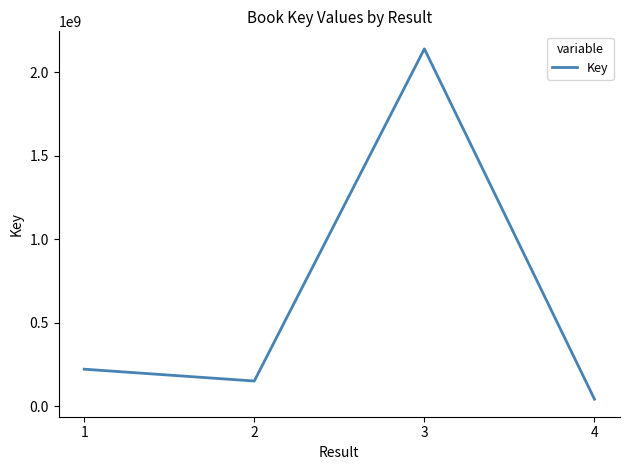

The value at 2 is 150616674. True or false?

True